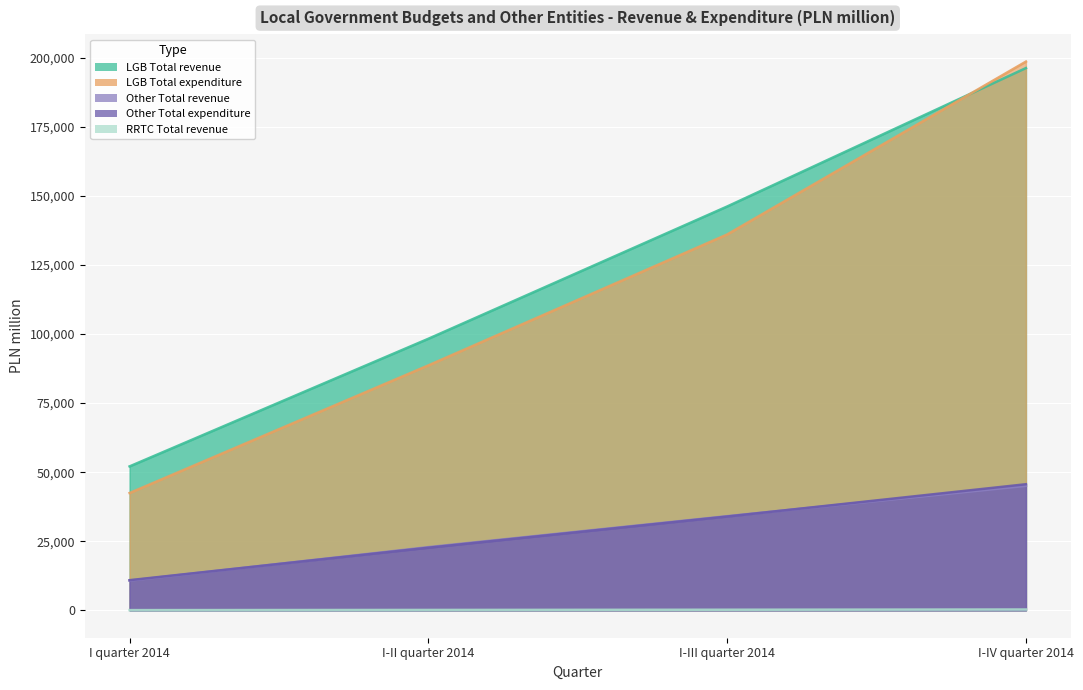

How many data points in LOCAL GOVERNMENT BUDGETS Total expenditure are above 136052?

1